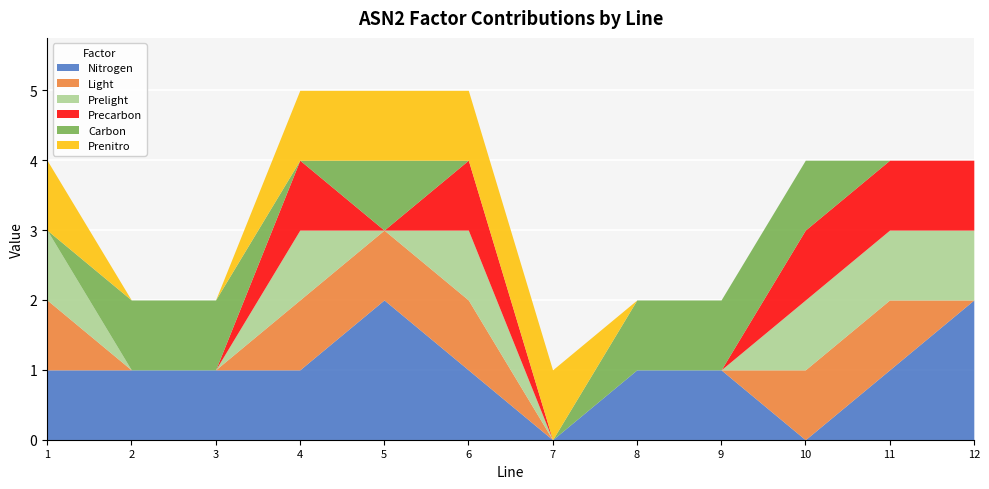

What is the sum of the Precarbon values at 7 and 4?

1